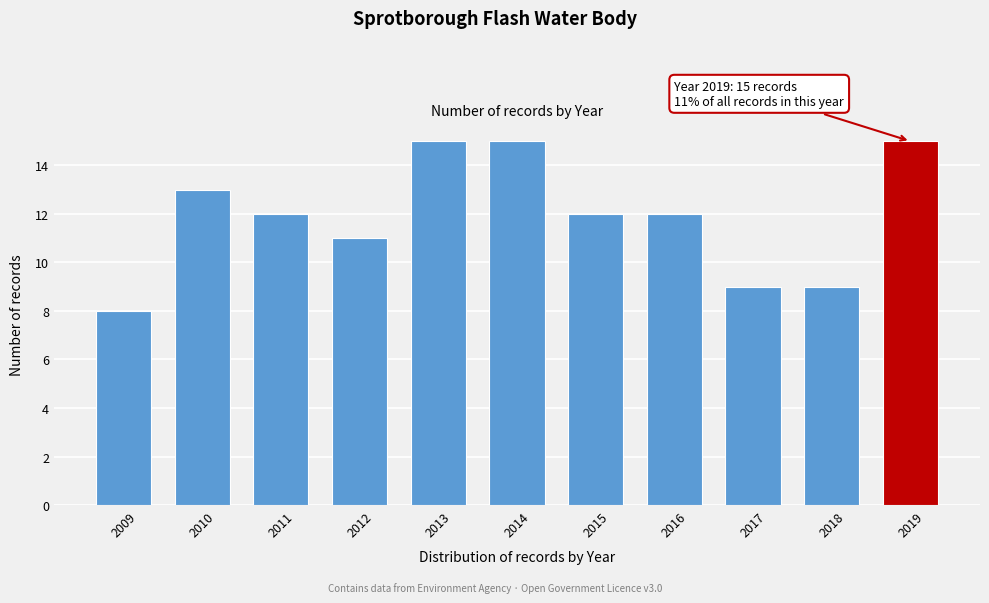

Reading right to left, transcribe all the data shown in this chart.

2019=15	2018=9	2017=9	2016=12	2015=12	2014=15	2013=15	2012=11	2011=12	2010=13	2009=8